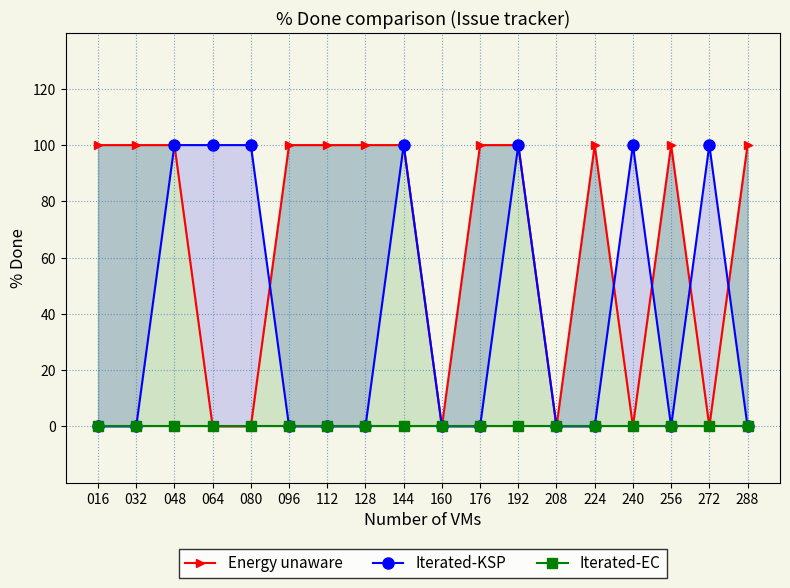

Which series has the largest total across all categories?

Energy unaware